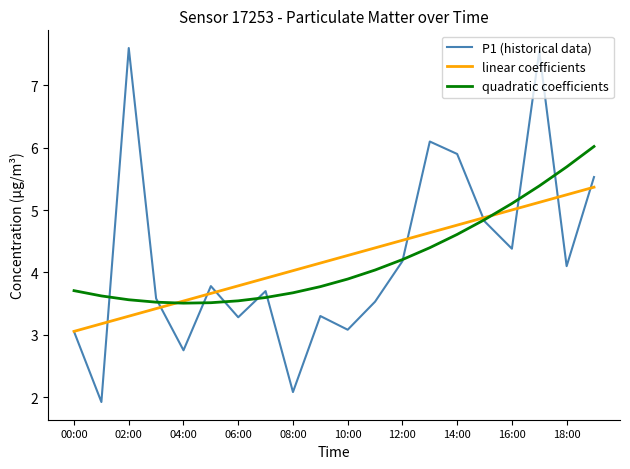

Rank the series by their maximum value, from lowest to highest.

linear coefficients, quadratic coefficients, P1 (historical data)